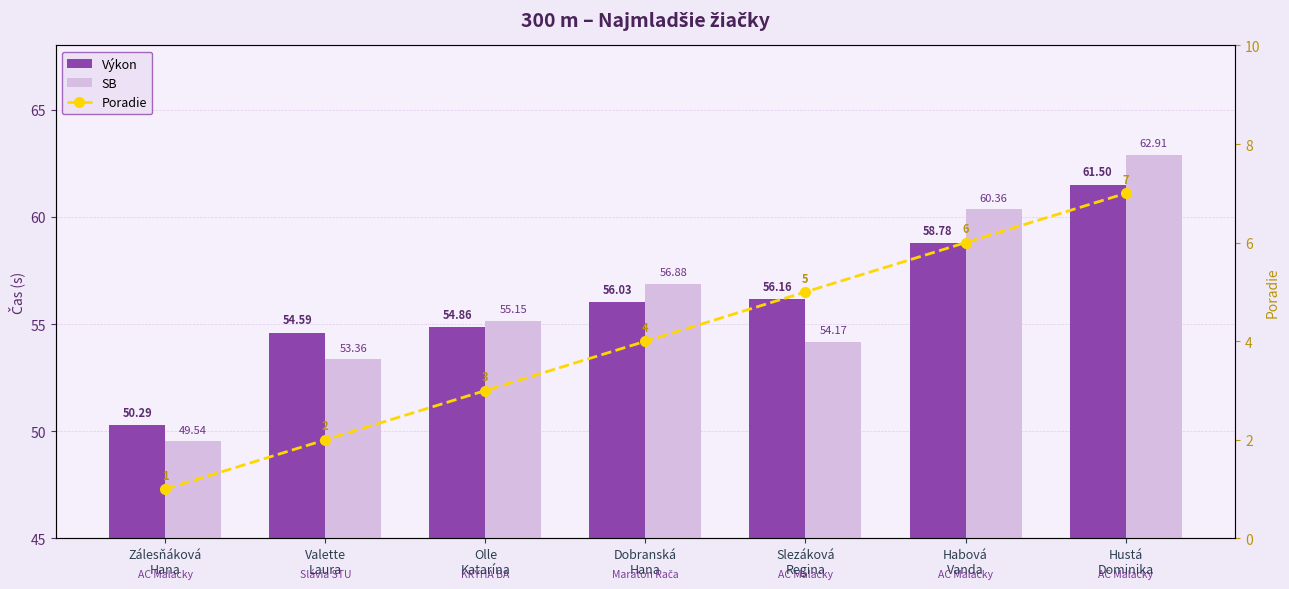

Reading left to right, list all the values displayed in this chart.

Výkon: Zálesňáková
Hana=50.3	Valette
Laura=54.6	Olle
Katarína=54.9	Dobranská
Hana=56.0	Slezáková
Regina=56.2	Habová
Vanda=58.8	Hustá
Dominika=61.5
SB: Zálesňáková
Hana=49.5	Valette
Laura=53.4	Olle
Katarína=55.1	Dobranská
Hana=56.9	Slezáková
Regina=54.2	Habová
Vanda=60.4	Hustá
Dominika=62.9
Poradie: Zálesňáková
Hana=1.0	Valette
Laura=2.0	Olle
Katarína=3.0	Dobranská
Hana=4.0	Slezáková
Regina=5.0	Habová
Vanda=6.0	Hustá
Dominika=7.0